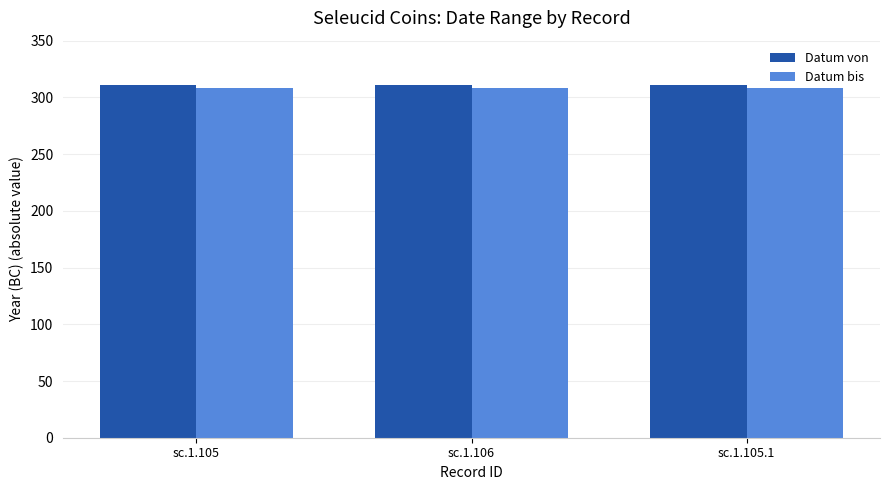

The value of Datum bis at sc.1.105.1 is 308. True or false?

True